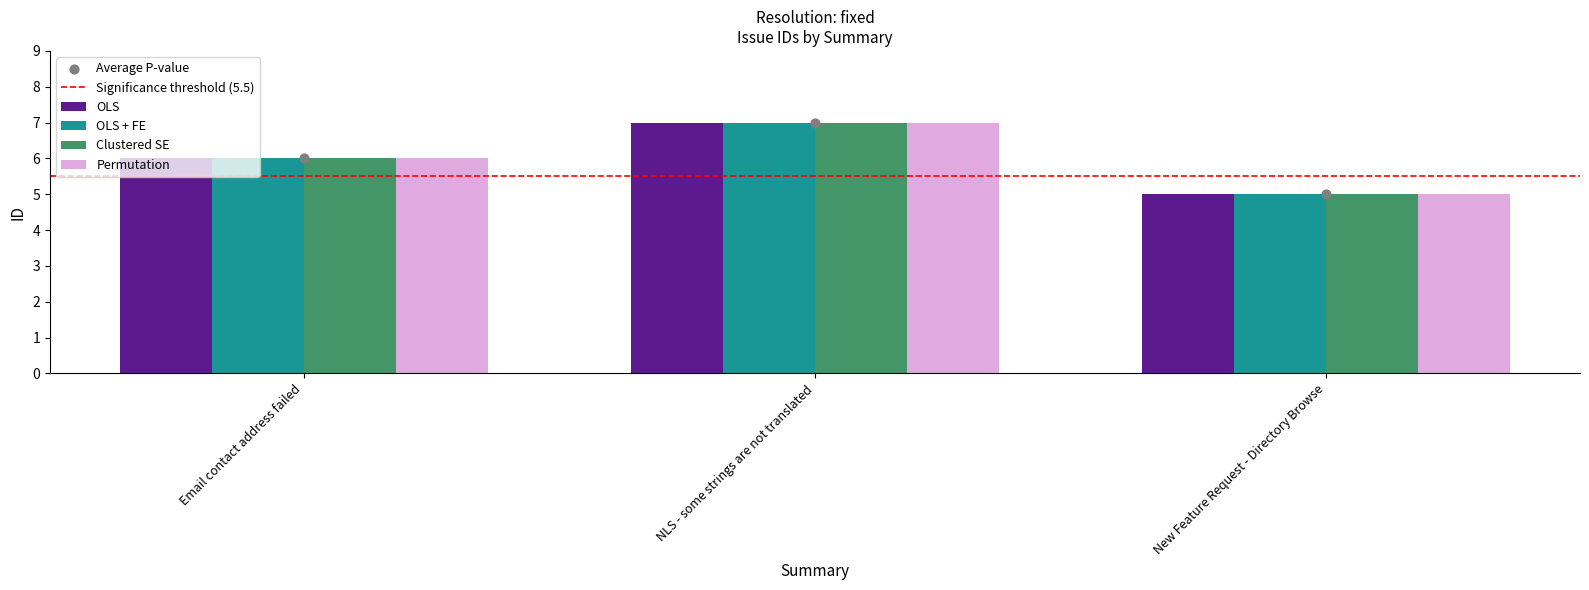

Which series contains the highest Y value?

OLS